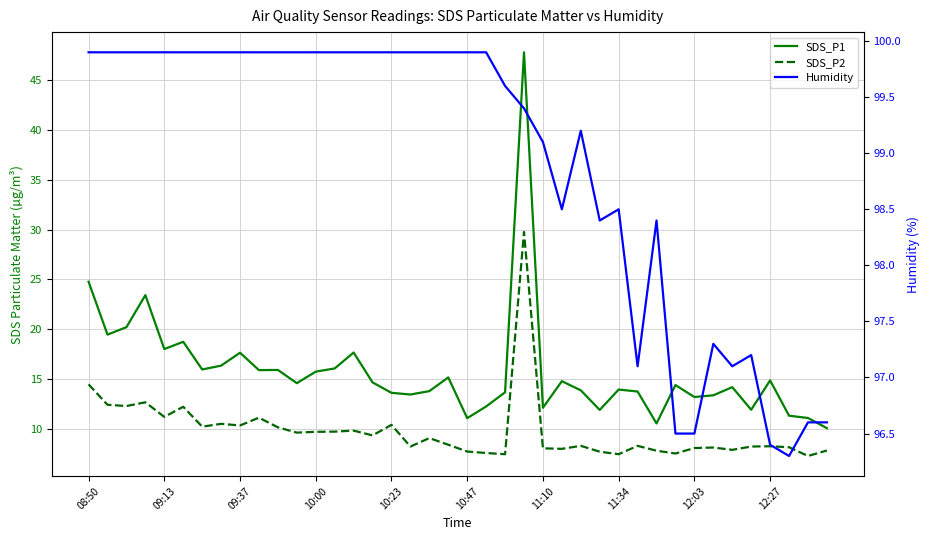

True or false: SDS_P1 and SDS_P2 cross at least once.

False